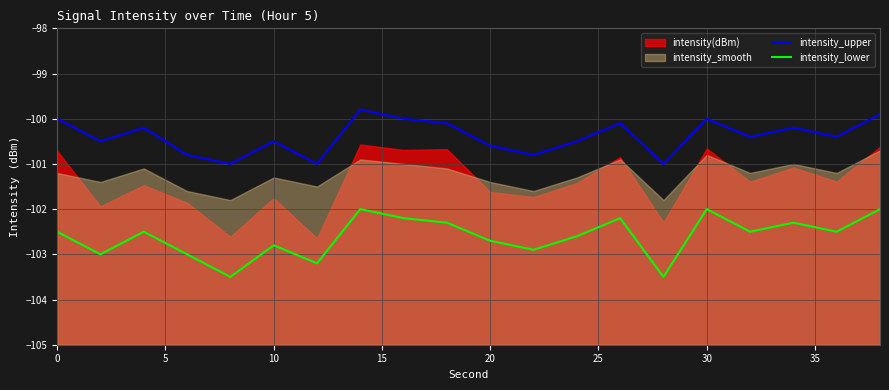

What is the average value of the intensity_lower series?

-102.6